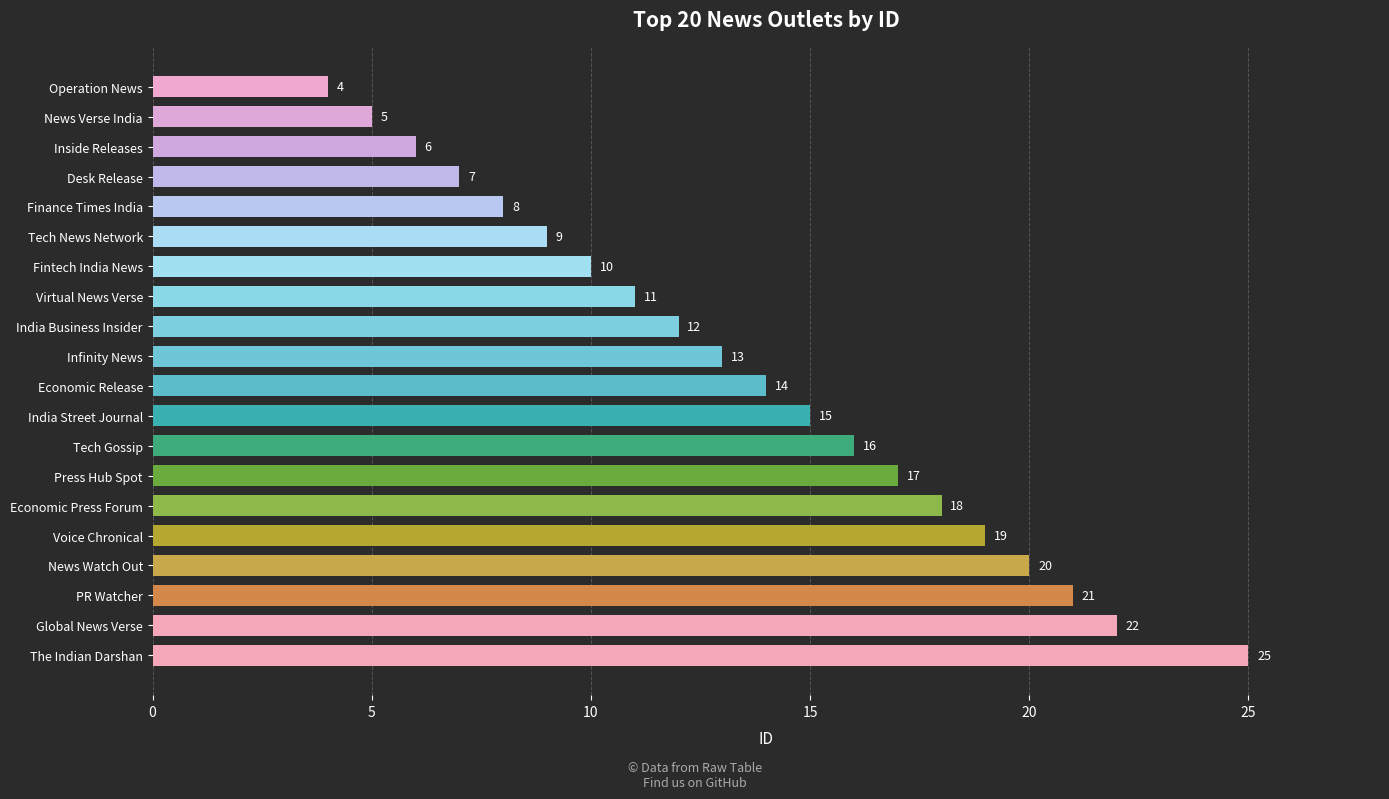

List the labels in order of value, smallest first.

Operation News, News Verse India, Inside Releases, Desk Release, Finance Times India, Tech News Network, Fintech India News, Virtual News Verse, India Business Insider, Infinity News, Economic Release, India Street Journal, Tech Gossip, Press Hub Spot, Economic Press Forum, Voice Chronical, News Watch Out, PR Watcher, Global News Verse, The Indian Darshan